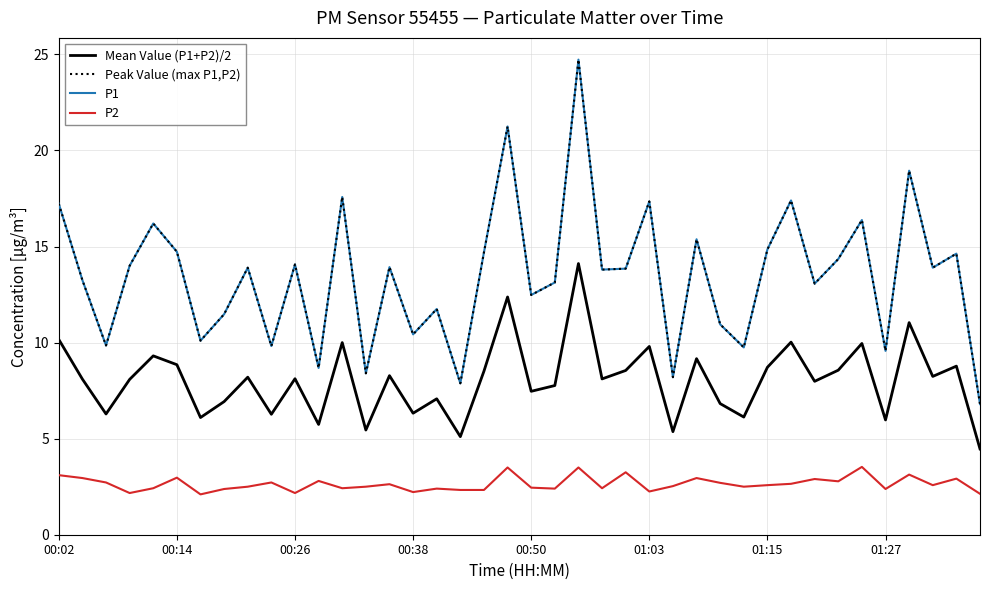

Does the chart display data point markers on the line(s)?

No